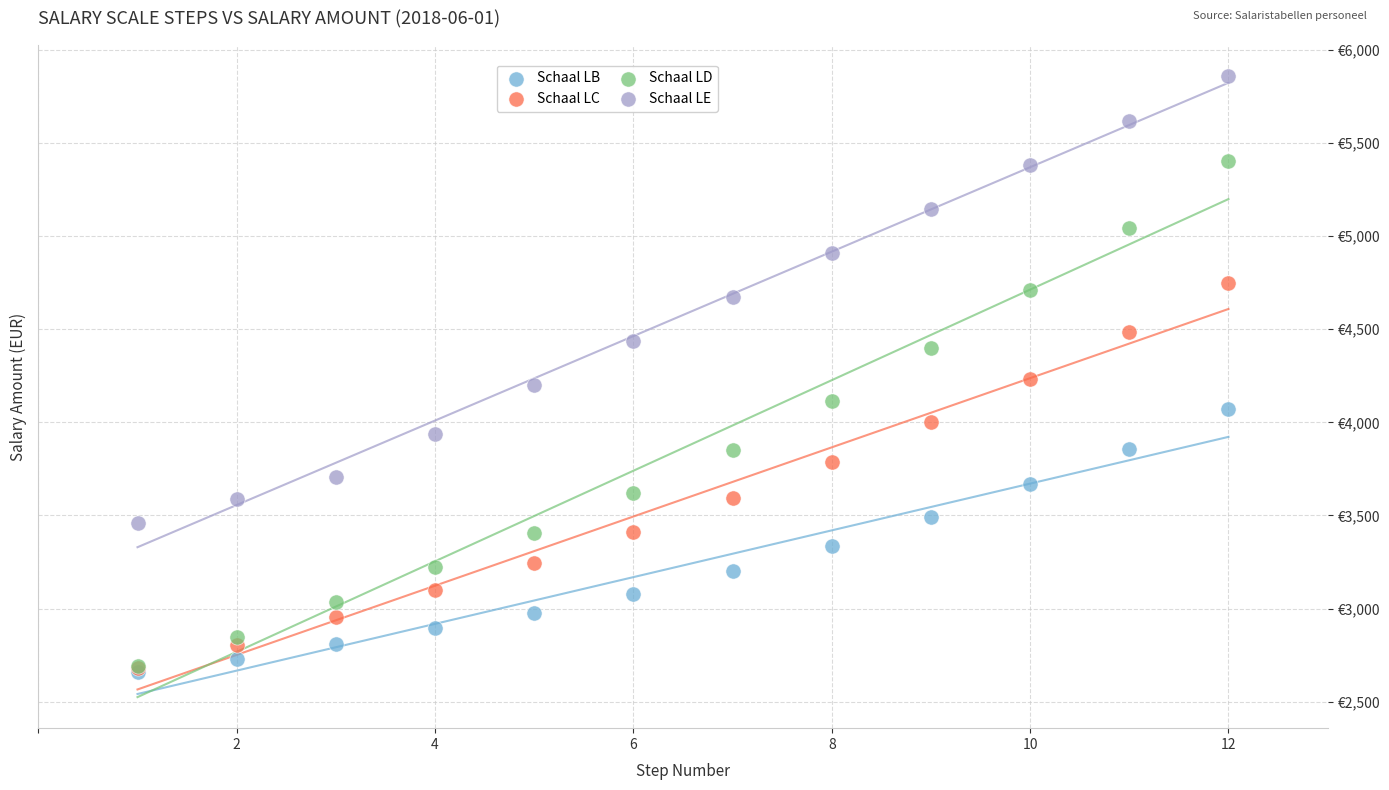

What are all the series names shown in the legend?

Schaal LB, Schaal LC, Schaal LD, Schaal LE